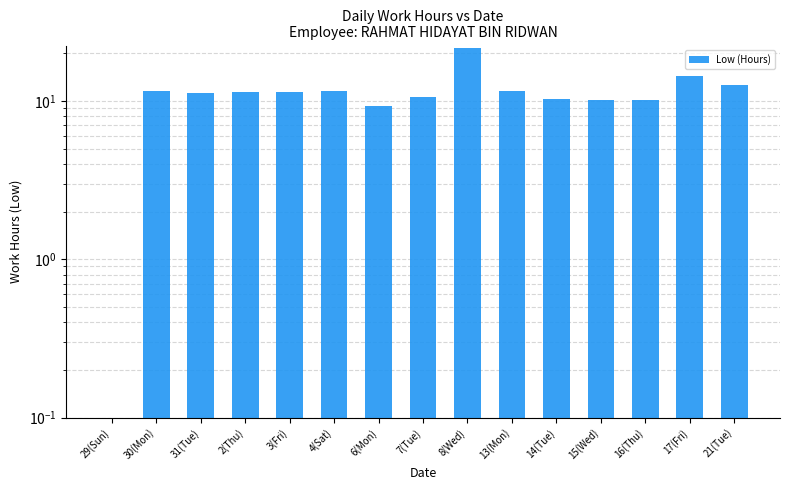

List the labels in order of value, largest first.

8(Wed), 17(Fri), 21(Tue), 30(Mon), 13(Mon), 4(Sat), 2(Thu), 3(Fri), 31(Tue), 7(Tue), 14(Tue), 15(Wed), 16(Thu), 6(Mon), 29(Sun)